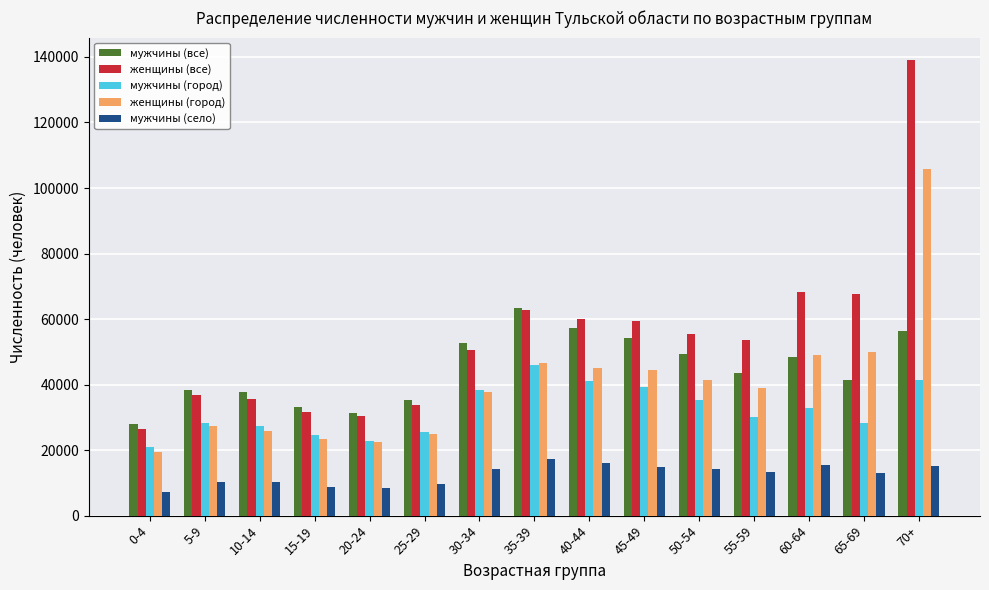

What is the value of the мужчины (село) bar at the 2nd from the left?

10161